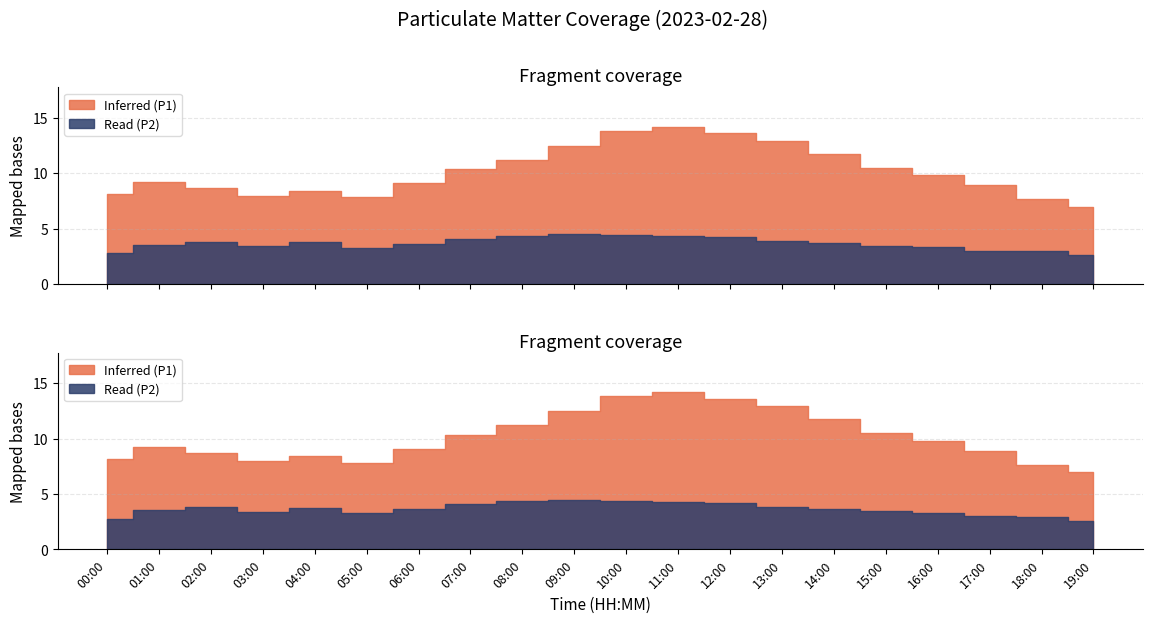

What is the sum of all P1 values?

203.4